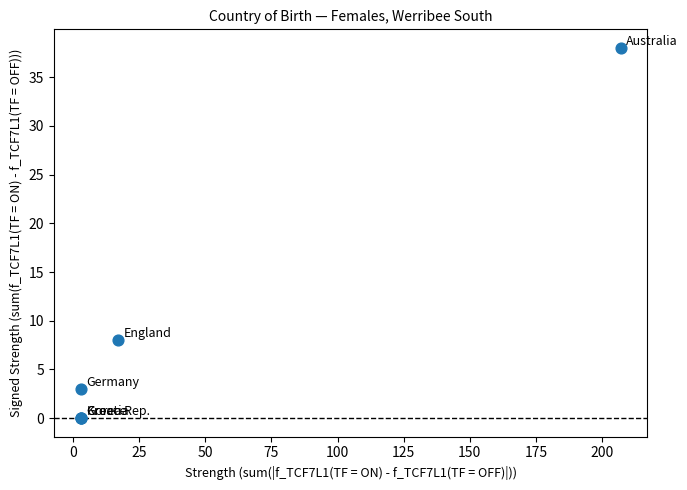

What Y value in the scatter plot is closest to 19?

8